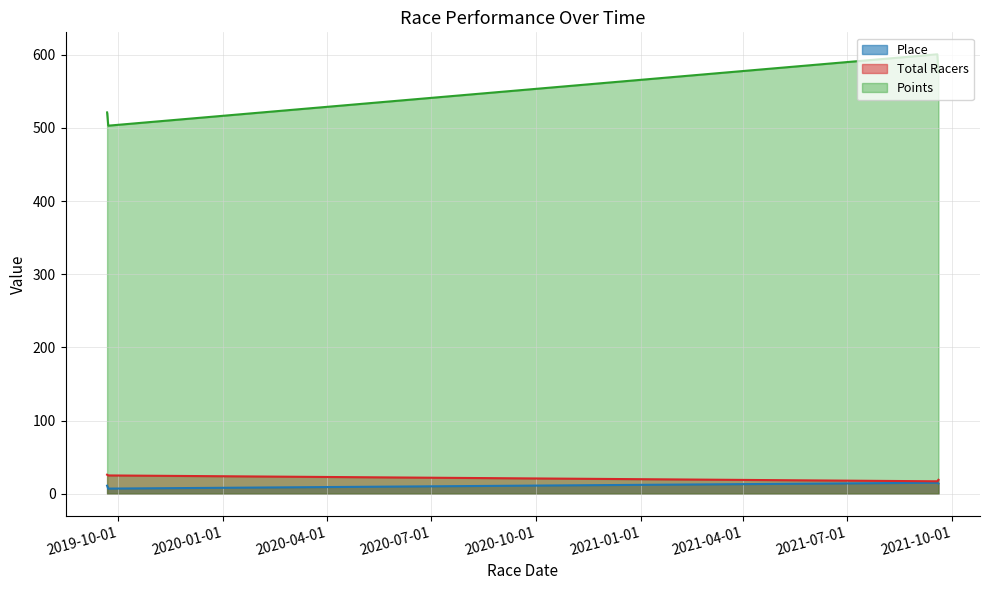

Count the Place values in the range 11 to 15.

3